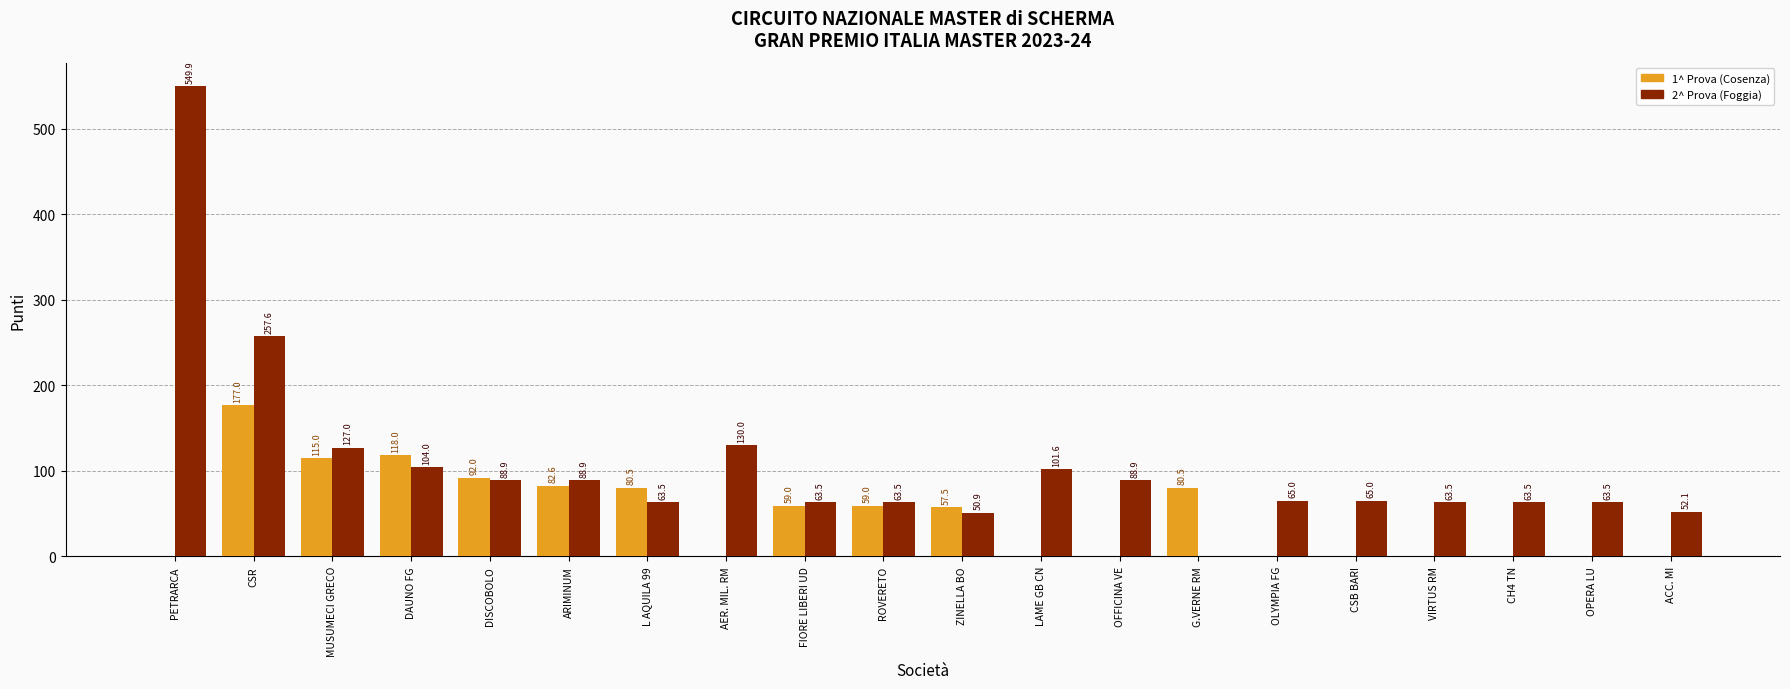

The value of 1^ Prova (Cosenza) at OPERA LU is 108.4. True or false?

False